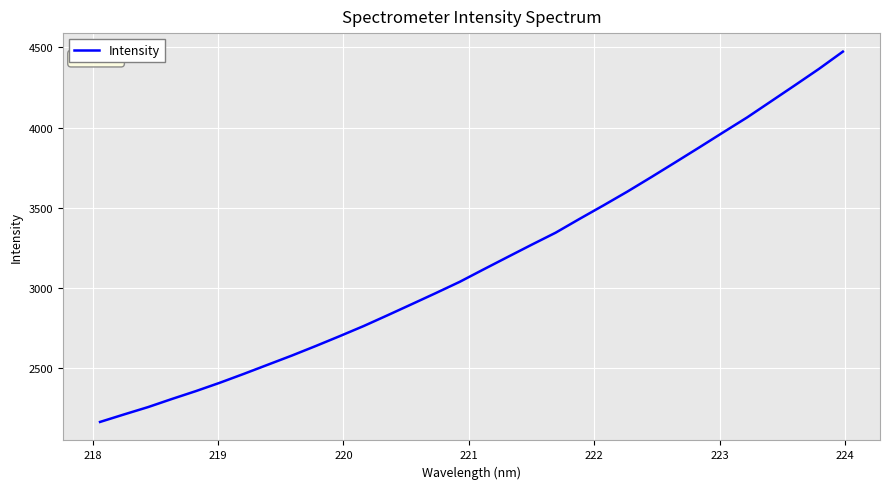

What is the smallest value displayed?

2163.9